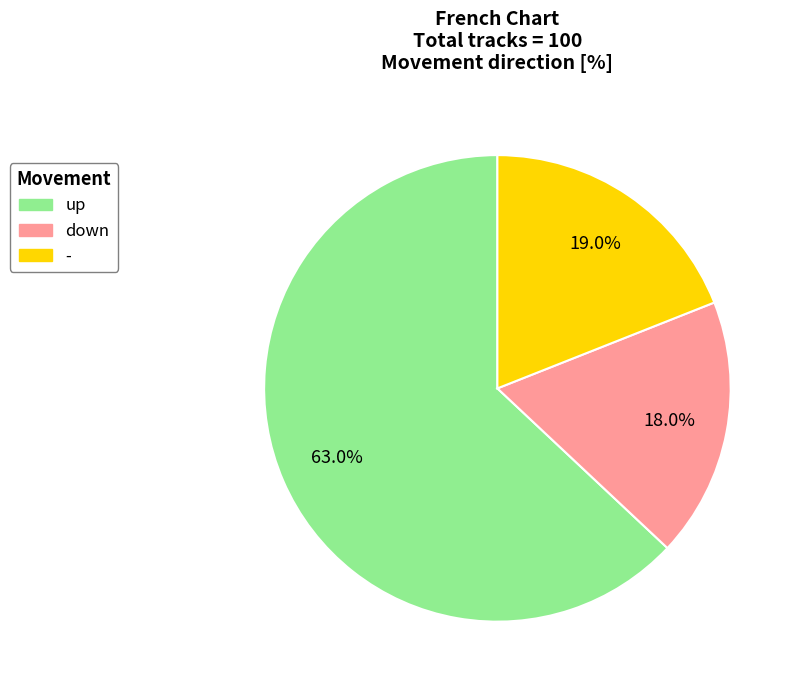

What is the largest slice in the pie chart?

up